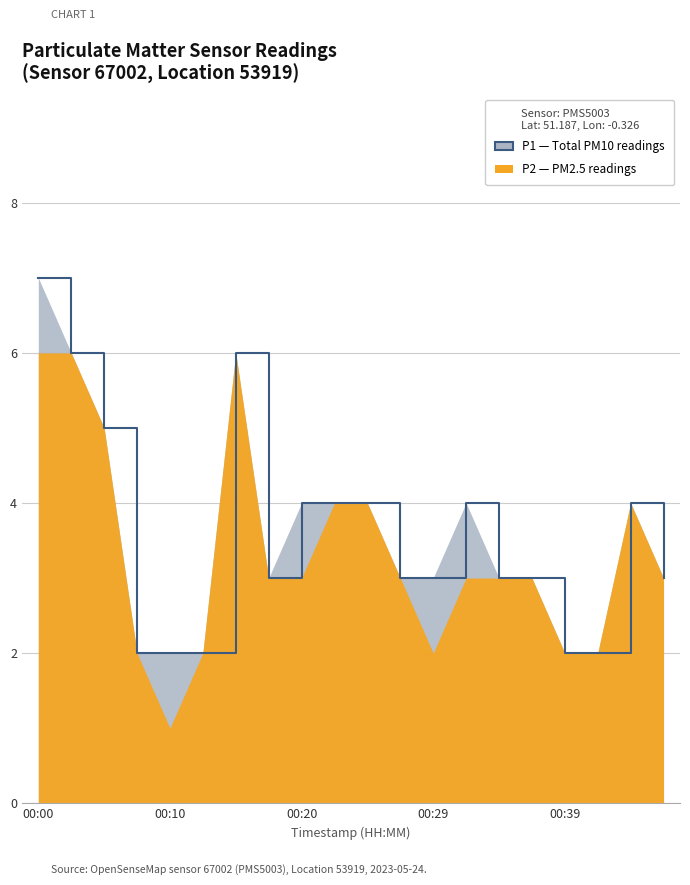

Which label corresponds to the largest value in the chart?

00:00